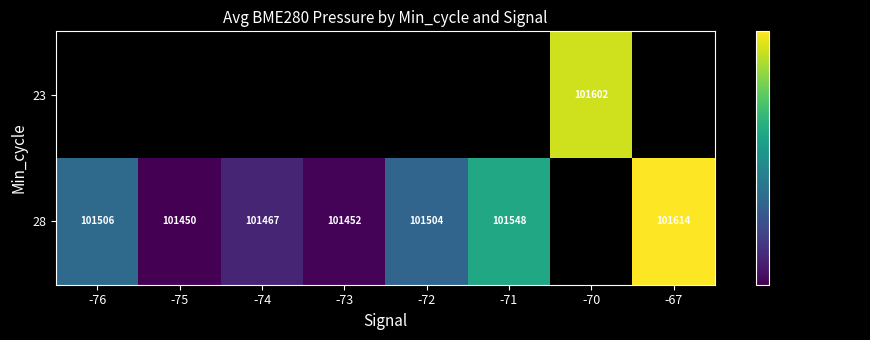

At which label is 28 closest to 101531?

-71